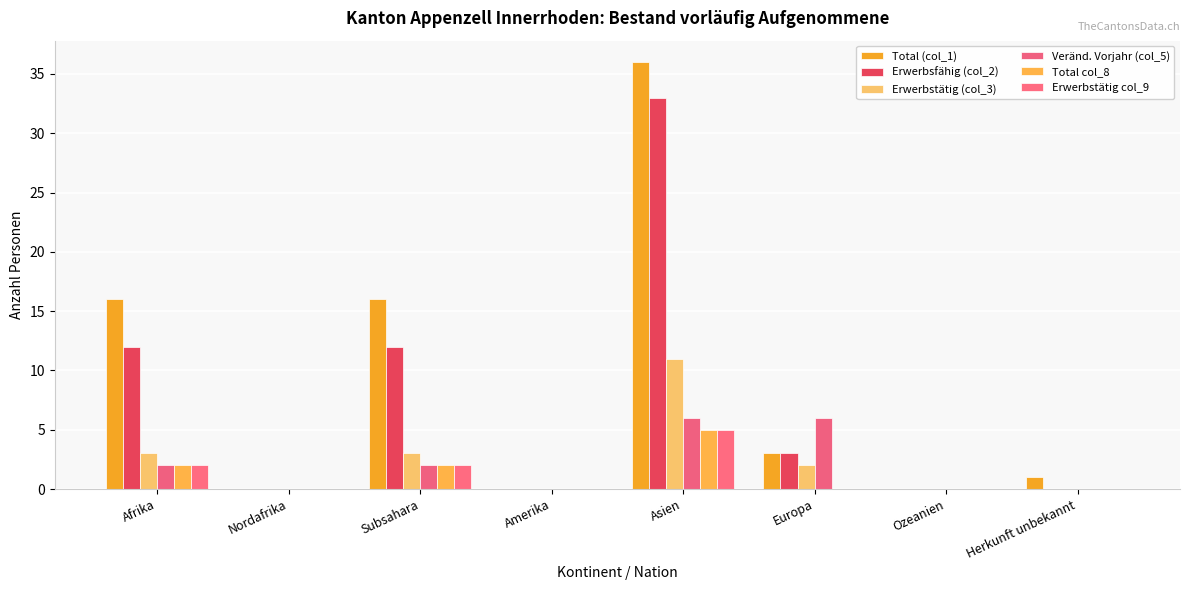

What are all the series names shown in the legend?

Total (col_1), Erwerbsfähig (col_2), Erwerbstätig (col_3), Veränd. Vorjahr (col_5), Total col_8, Erwerbstätig col_9